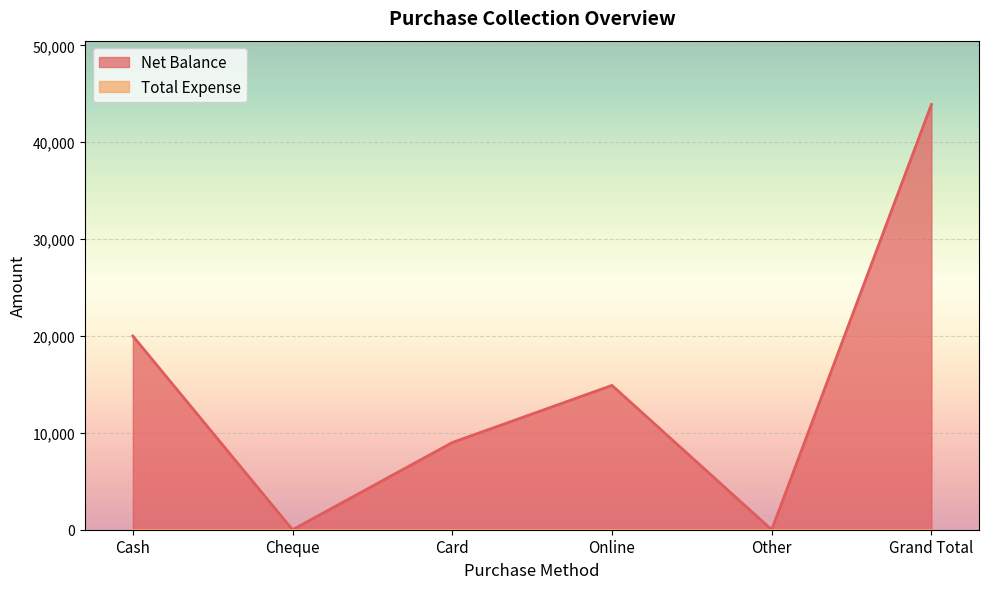

At which label is the value closest to 21950?

Cash